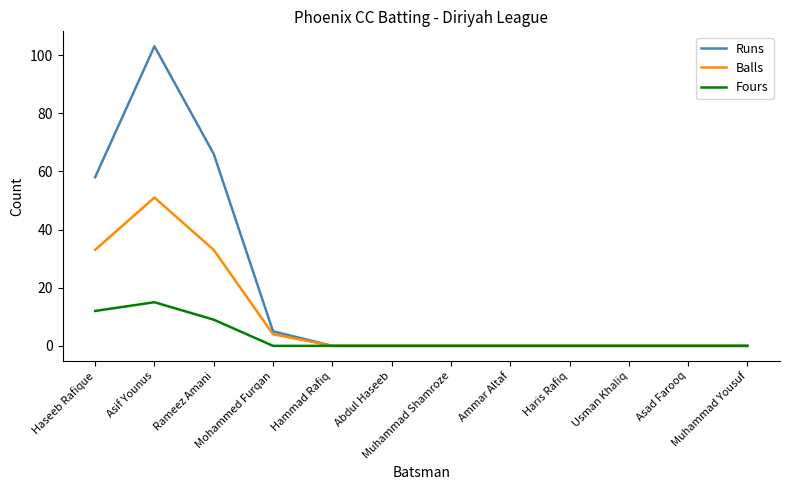

At how many categories does at least one series exceed 65?

2